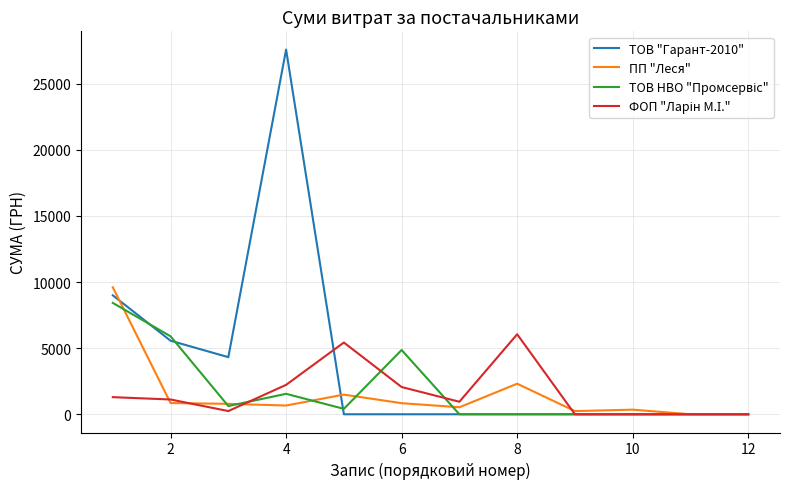

Which series has the widest spread of values?

ТОВ "Гарант-2010"